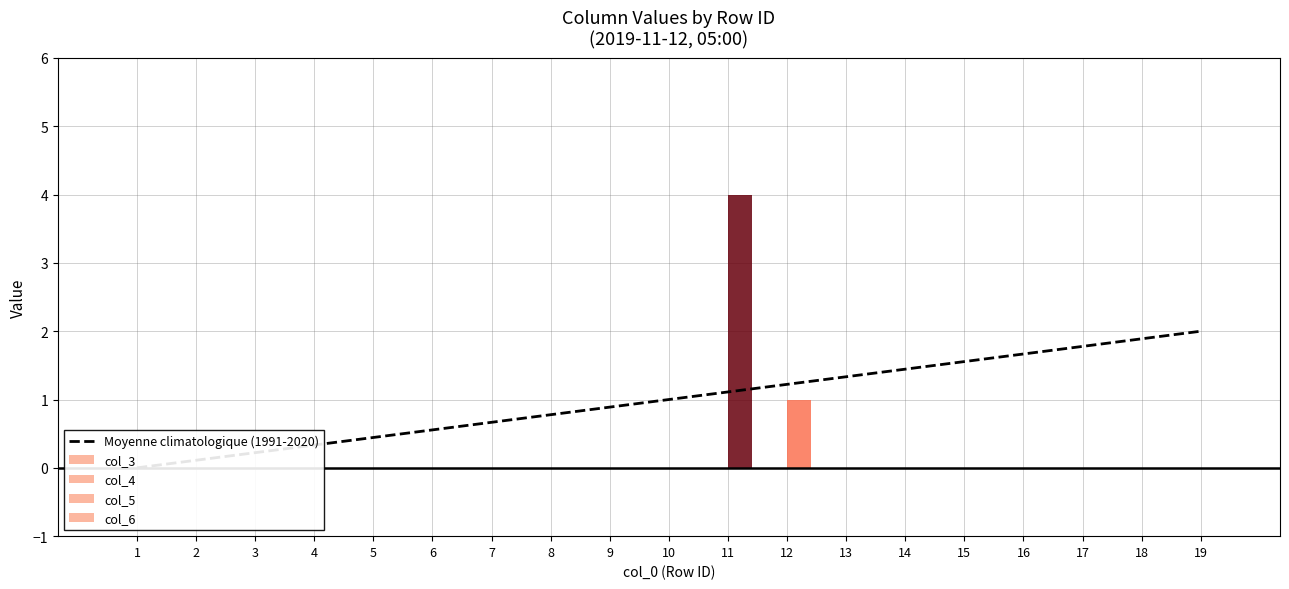

What is the value of the Moyenne climatologique (1991-2020) bar at the 2nd from the left?

0.1